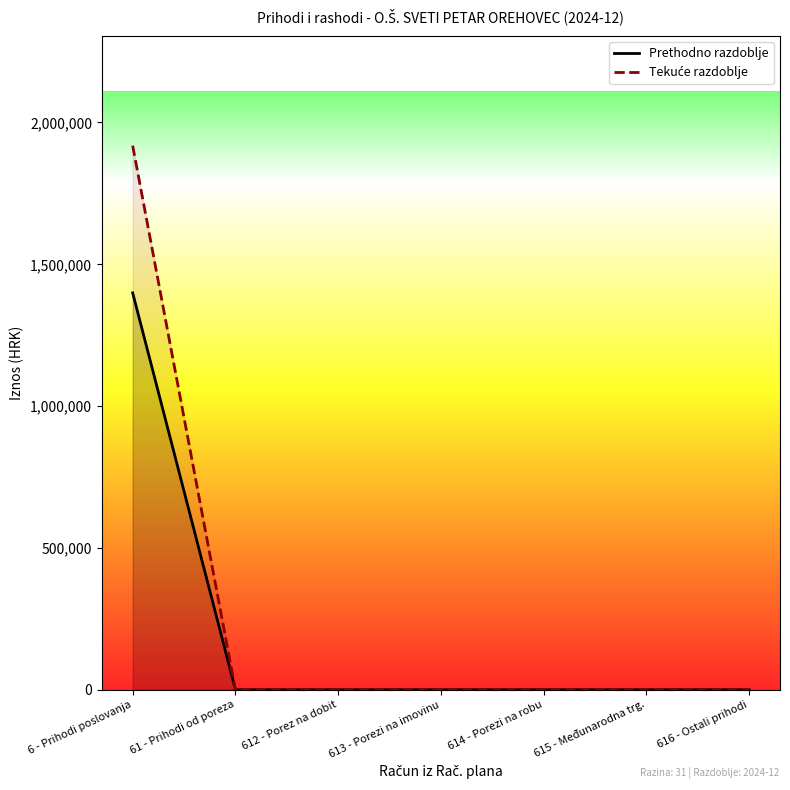

The value of Tekuće razdoblje at 613 - Porezi na imovinu is 1048031.0. True or false?

False